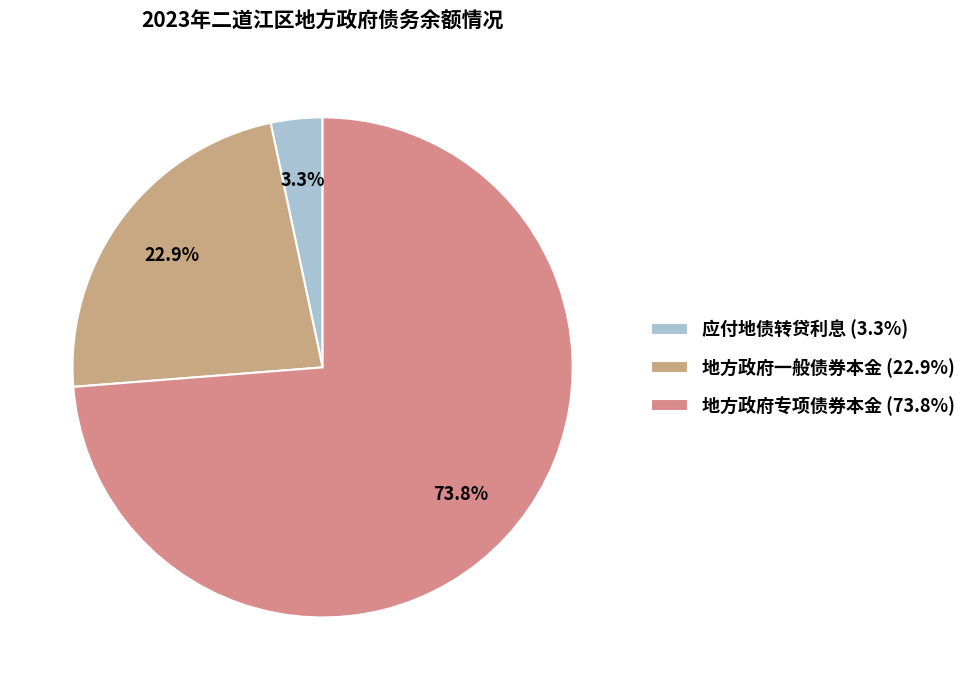

True or false: 应付地债转贷利息 accounts for 11% of the total.

False